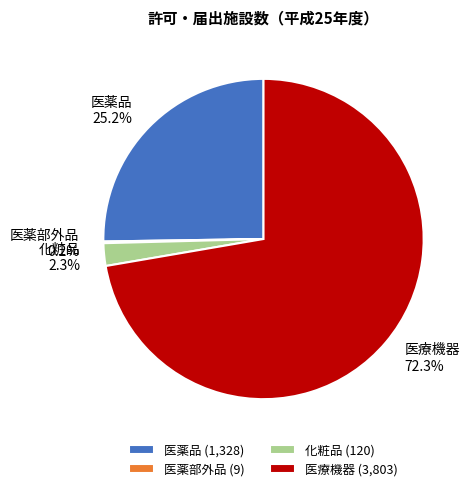

Is there a majority slice in this chart?

Yes